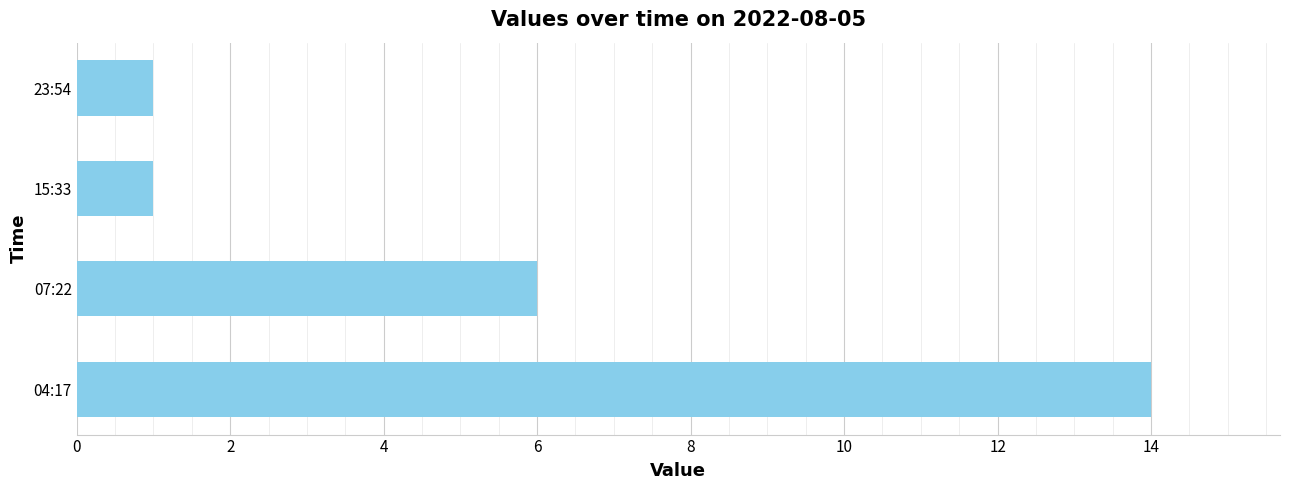

Which category has the highest value across all series?

04:17